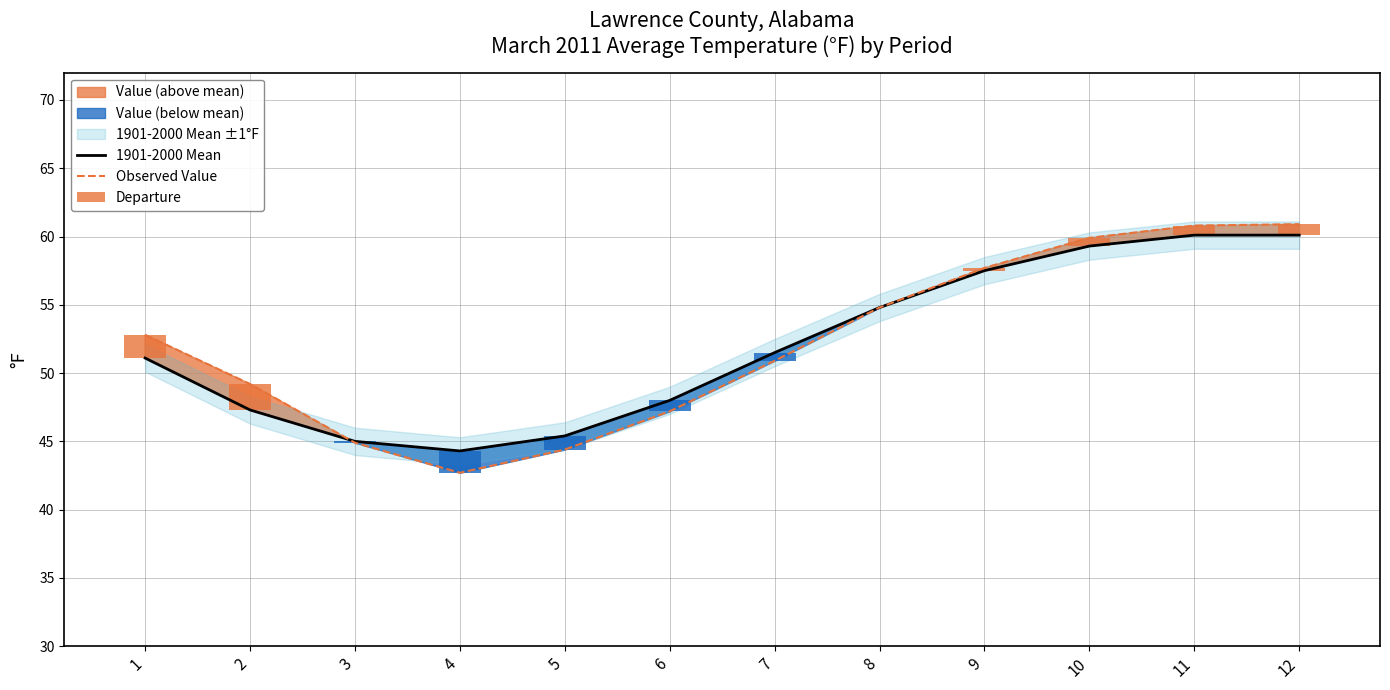

Rank the series by their average value, from highest to lowest.

Observed Value, 1901-2000 Mean